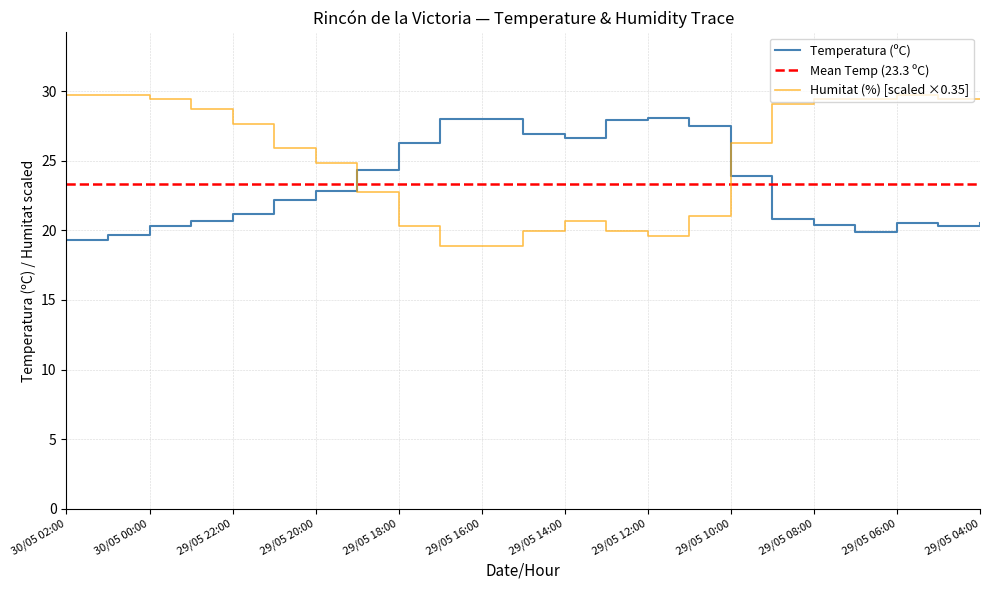

Reading right to left, list all the values displayed in this chart.

Temperatura (ºC): 20.5	20.3	20.5	19.9	20.4	20.8	23.9	27.5	28.1	27.9	26.6	26.9	28.0	28.0	26.3	24.3	22.8	22.2	21.2	20.7	20.3	19.7	19.3
Humitat (%): 29.4	29.4	29.8	29.4	29.4	29.0	26.2	21.0	19.6	19.9	20.6	19.9	18.9	18.9	20.3	22.8	24.8	25.9	27.7	28.7	29.4	29.8	29.8